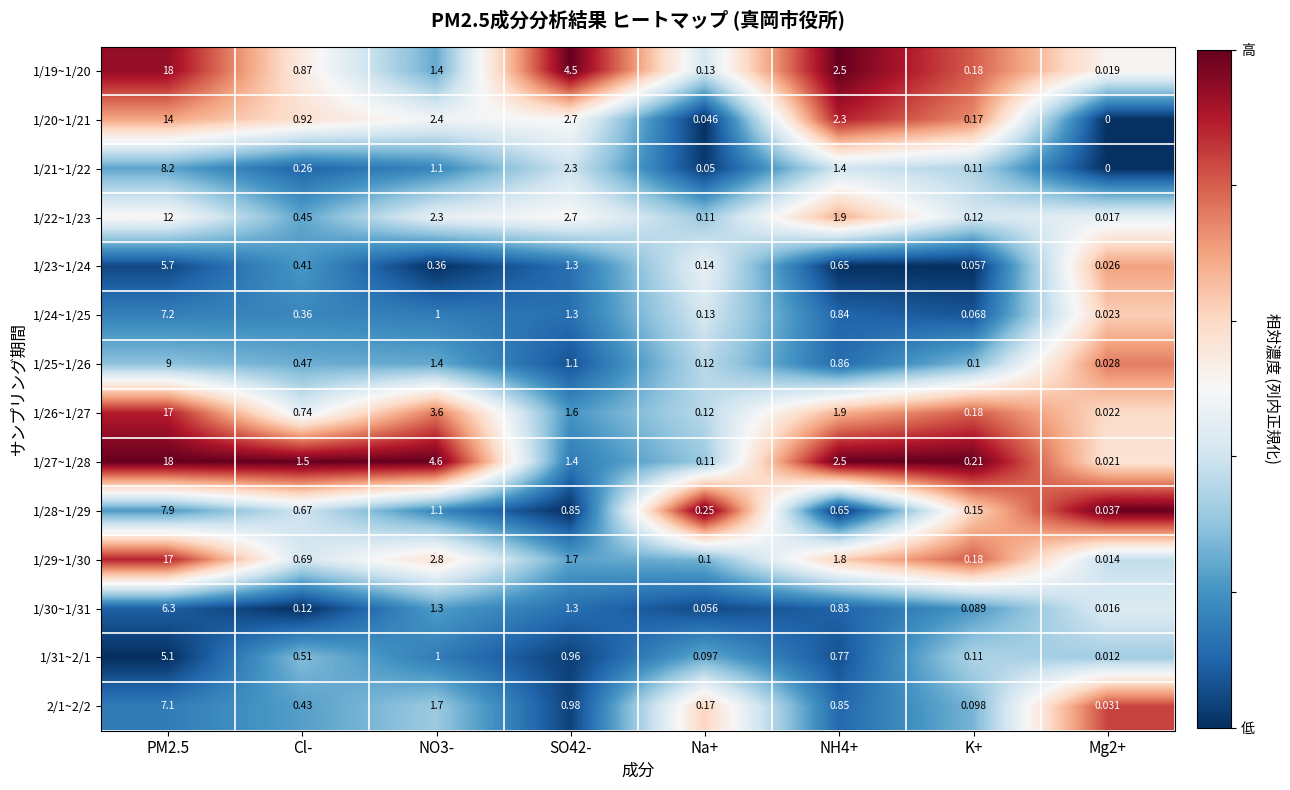

Is the value of 1/28~1/29 at K+ greater than the value of 2/1~2/2 at Mg2+?

Yes